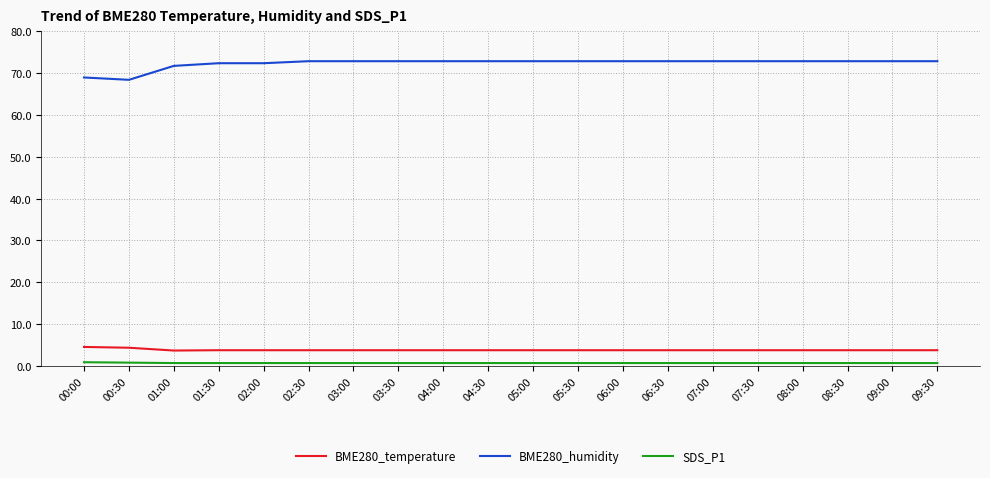

True or false: SDS_P1 and BME280_humidity intersect in this chart.

False